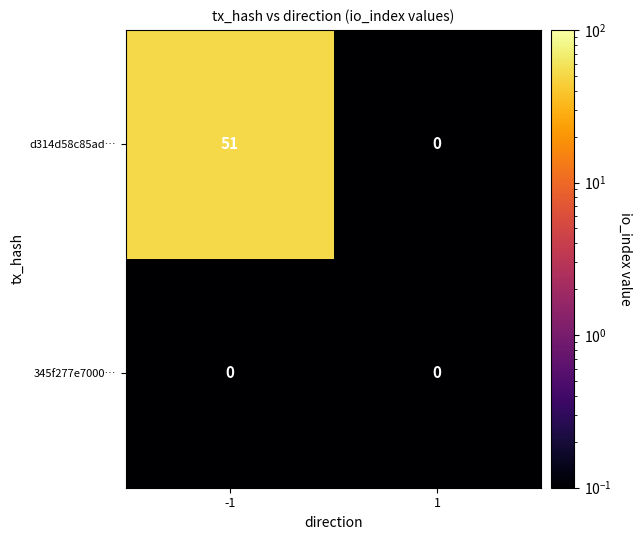

Which series has the largest range (max minus min)?

d314d58c85ad…